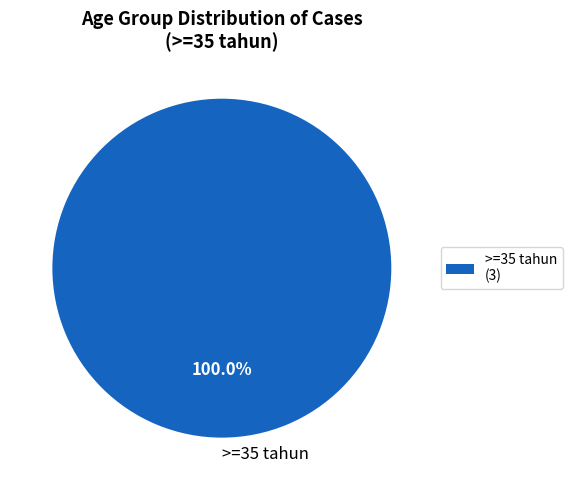

Does >=35 tahun account for over 50% of the chart?

Yes